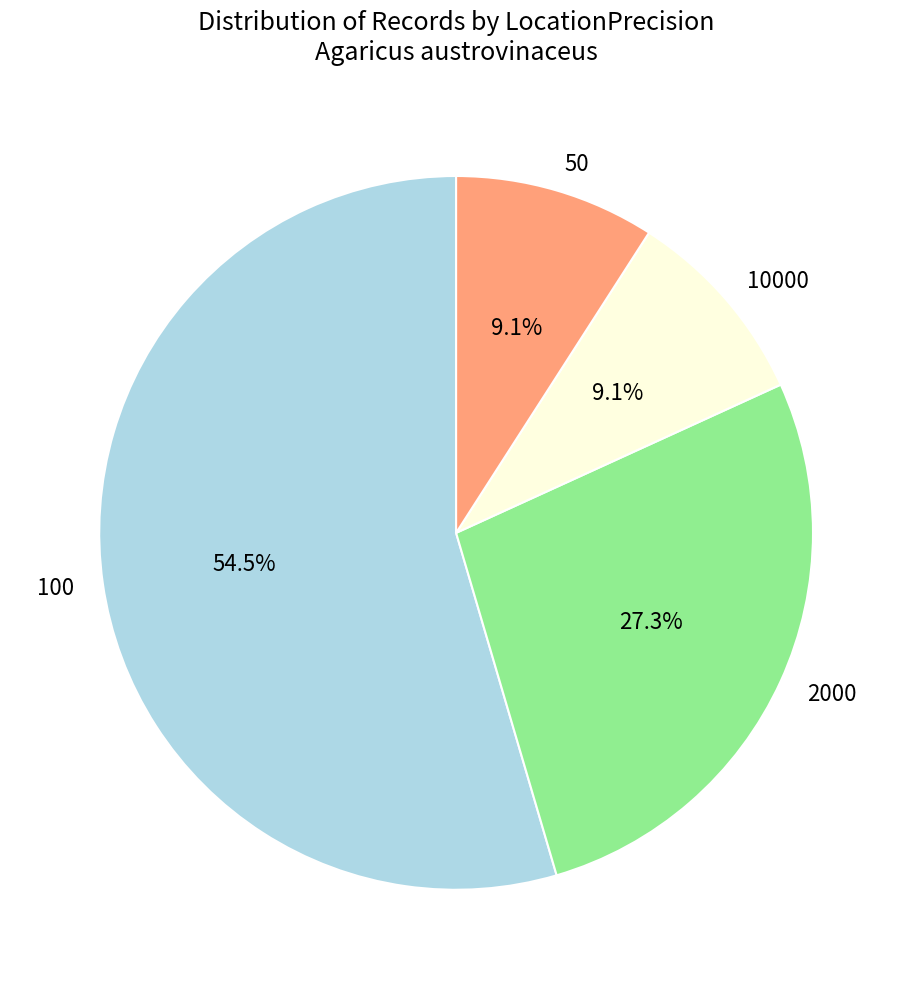

How many slices are in this pie chart?

4